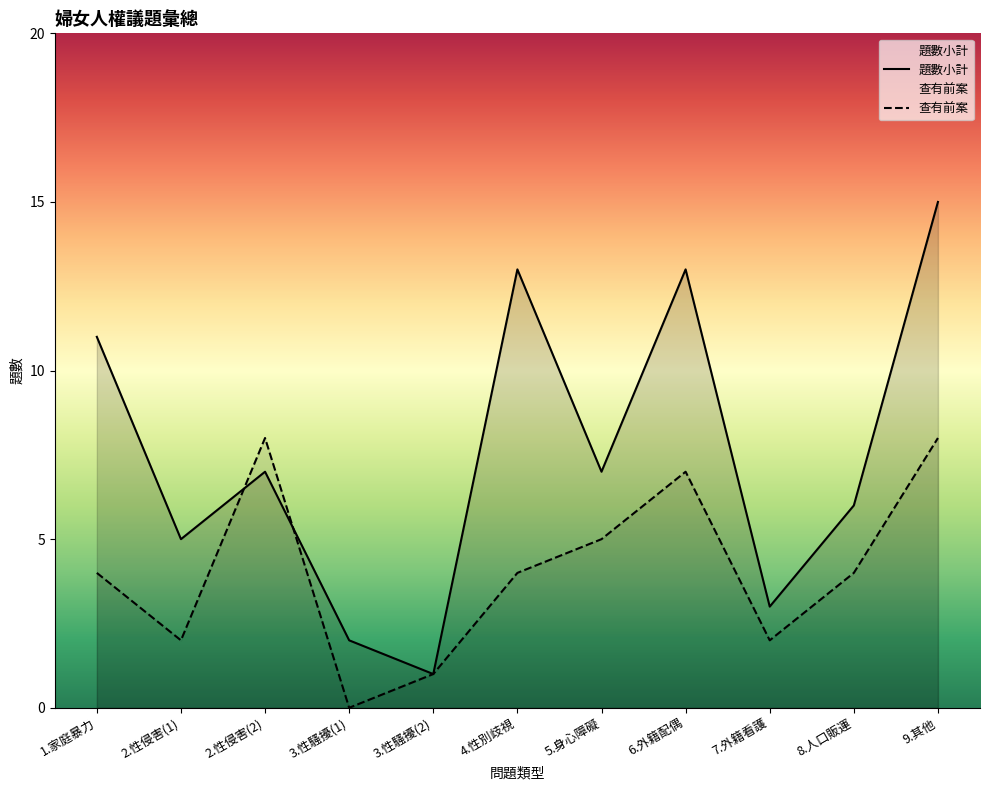

Does the chart display data point markers on the line(s)?

No